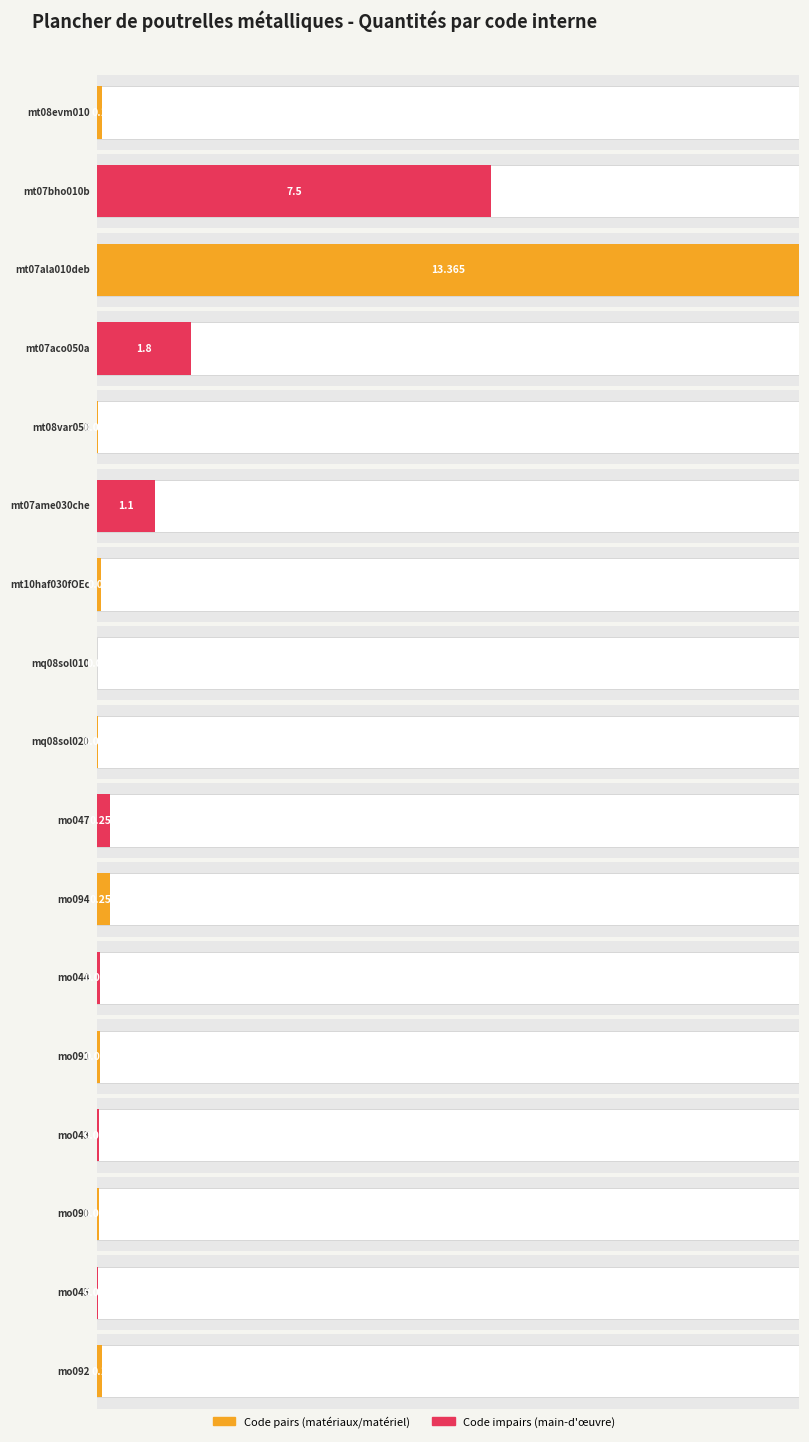

Reading right to left, transcribe all the data shown in this chart.

0.1	0.0	0.0	0.0	0.1	0.1	0.3	0.3	0.0	0.0	0.1	1.1	0.0	1.8	13.4	7.5	0.1